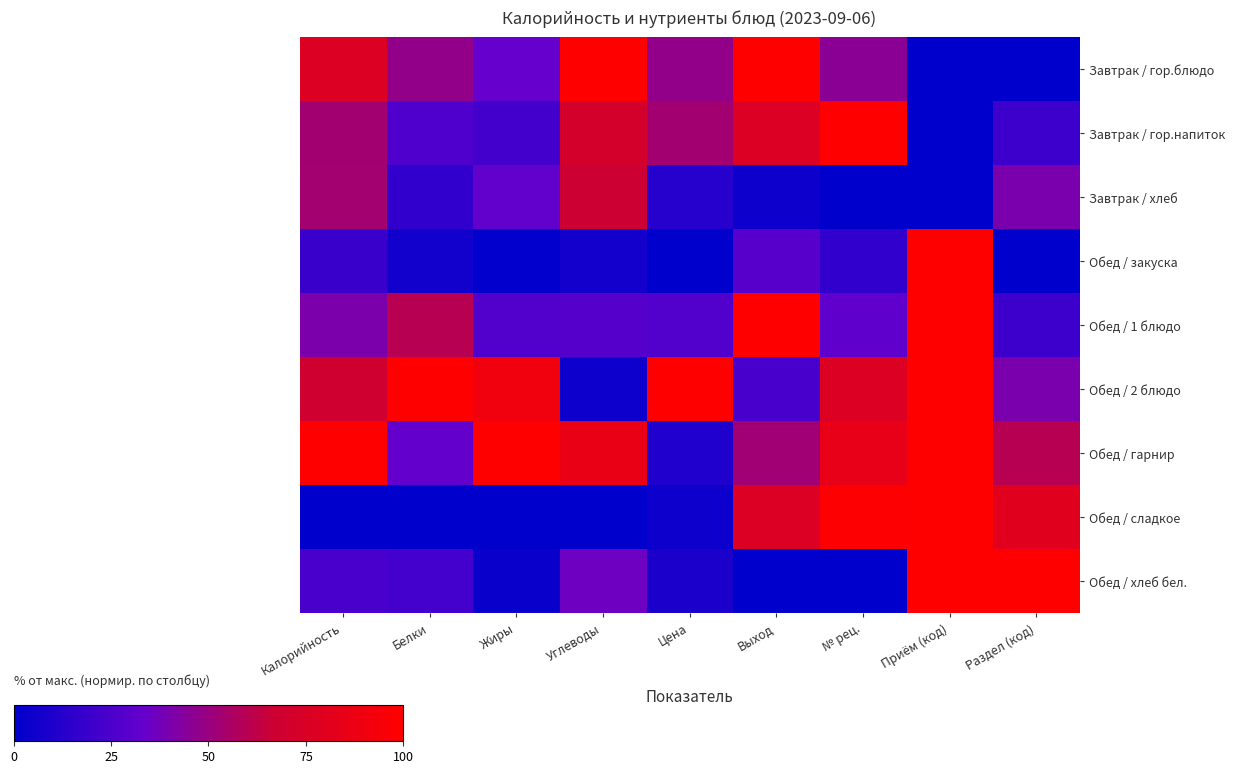

What is the total value across all series at Цена?

265.0